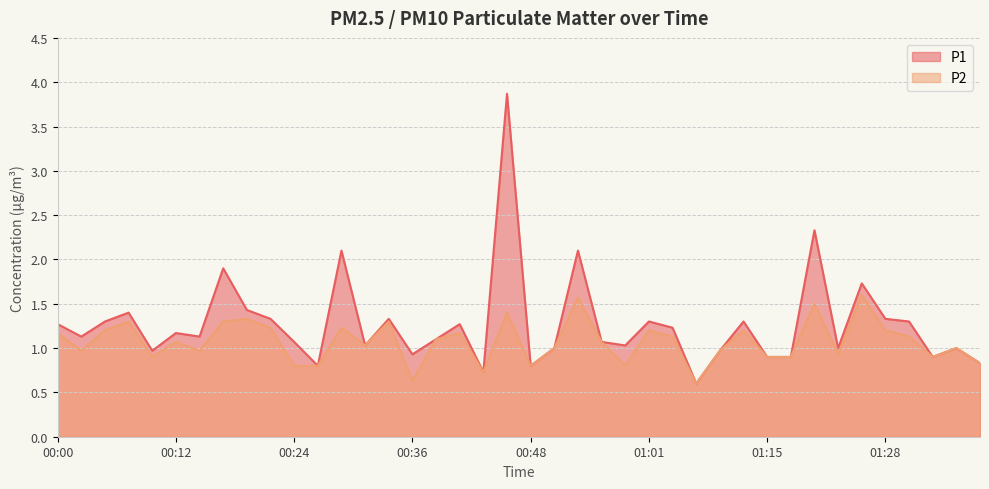

True or false: P2 and P1 intersect in this chart.

False